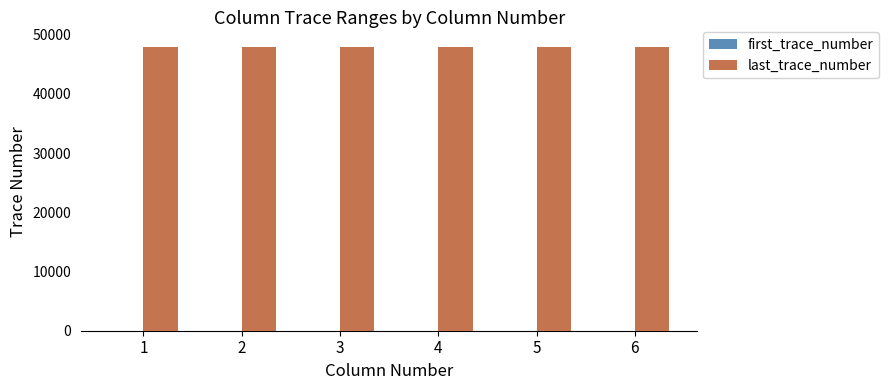

Are the bars horizontal?

No